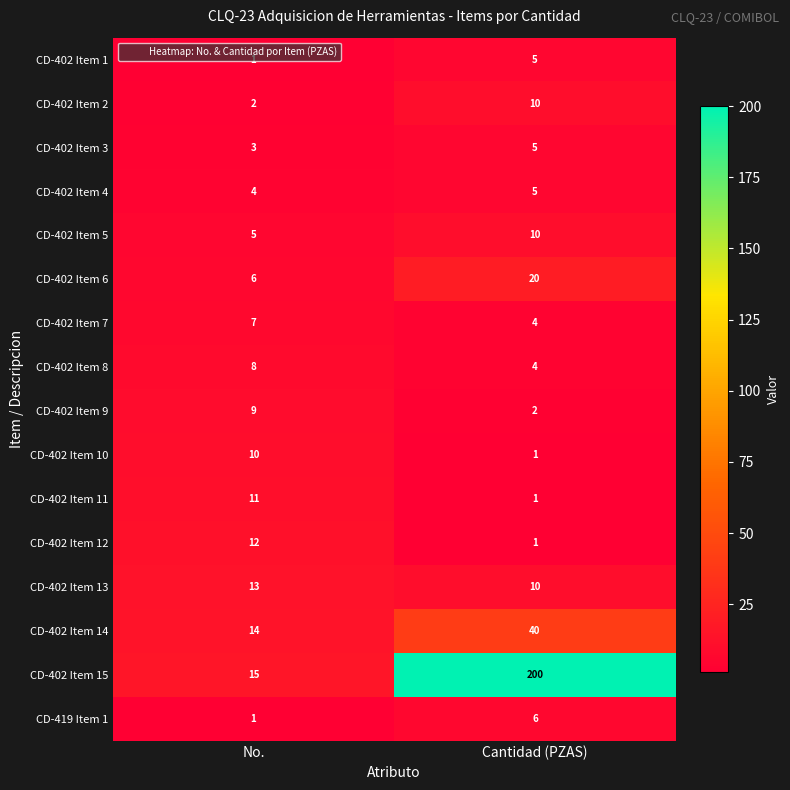

What is the sum of all CD-402 Item 2 values?

12